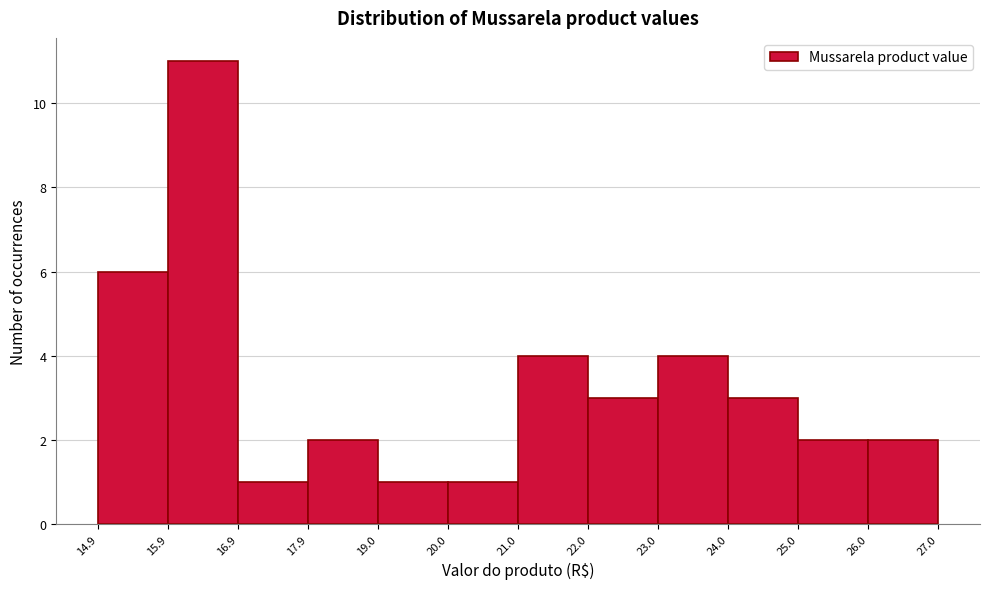

Reading left to right, list every bar in this chart as the range it spans on the x-axis followed by its height. The values are not printed on the chart, so give them approximately, as read against the axis.

14.9 to 15.9: 6
15.9 to 16.9: 11
16.9 to 17.9: 1
17.9 to 19.0: 2
19.0 to 20.0: 1
20.0 to 21.0: 1
21.0 to 22.0: 4
22.0 to 23.0: 3
23.0 to 24.0: 4
24.0 to 25.0: 3
25.0 to 26.0: 2
26.0 to 27.0: 2